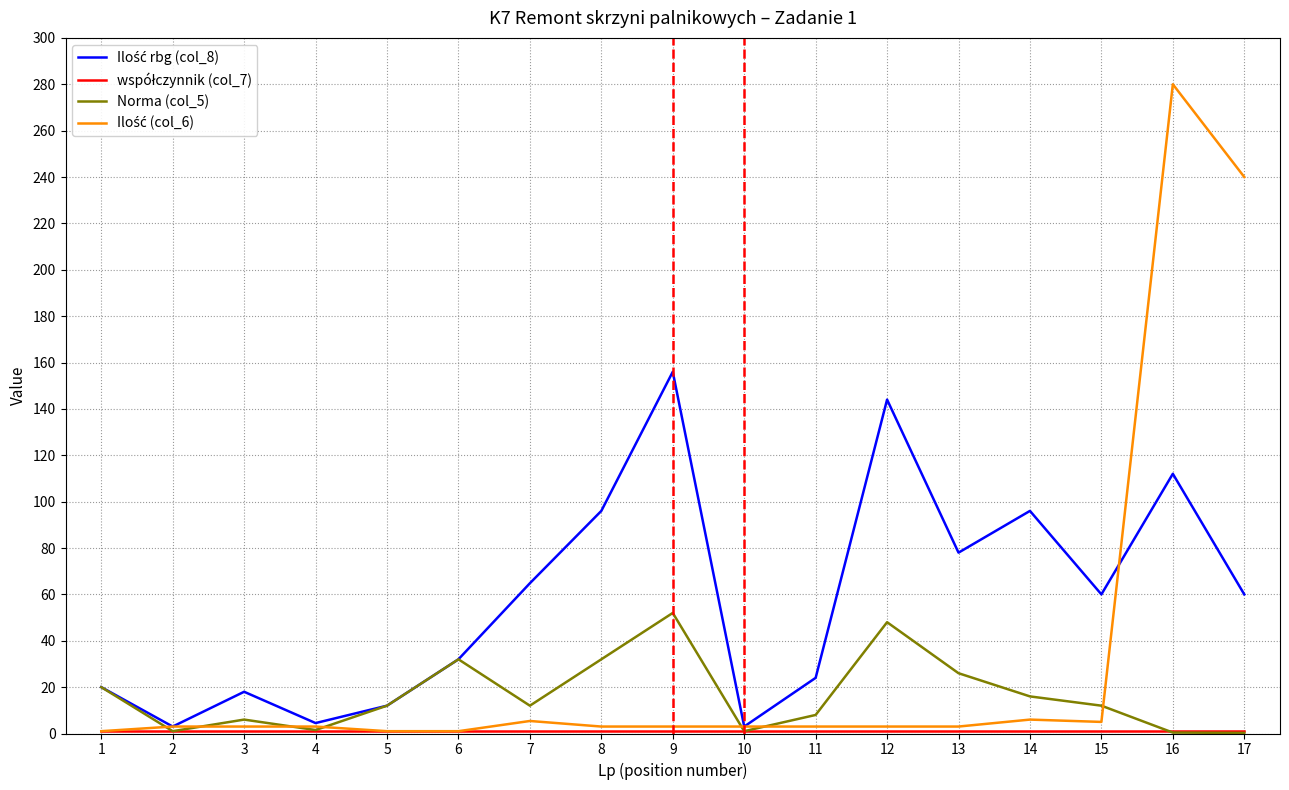

At which category is the sum across all series the highest?

16